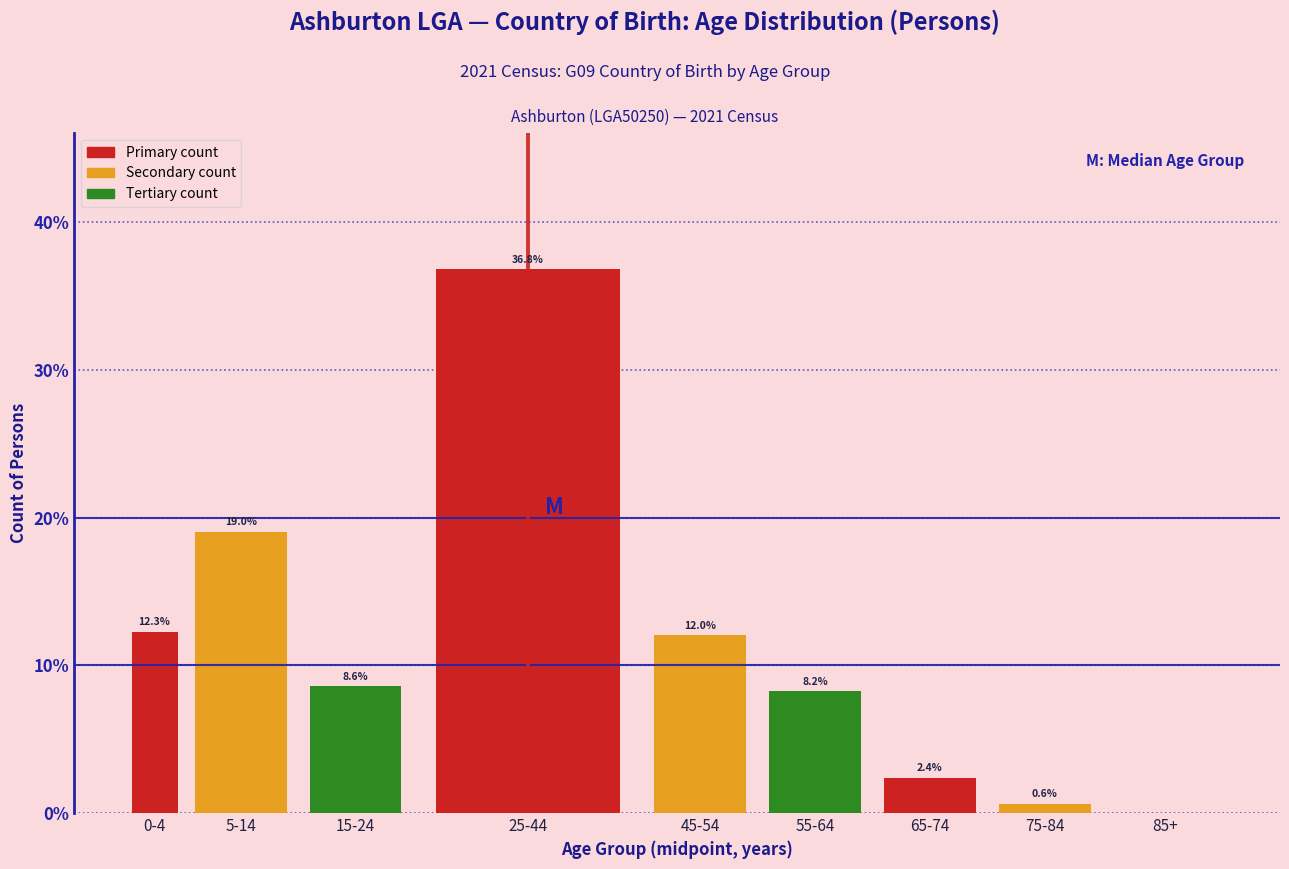

Reading right to left, what are all the values shown in this chart?

85+=0.0	75-84=0.6	65-74=2.4	55-64=8.2	45-54=12.0	25-44=36.8	15-24=8.6	5-14=19.0	0-4=12.3